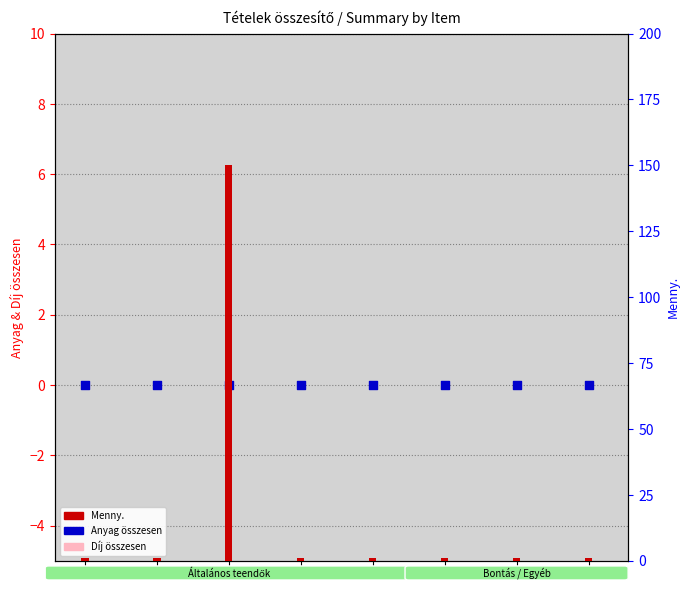

Which series contains the highest Y value?

Menny.